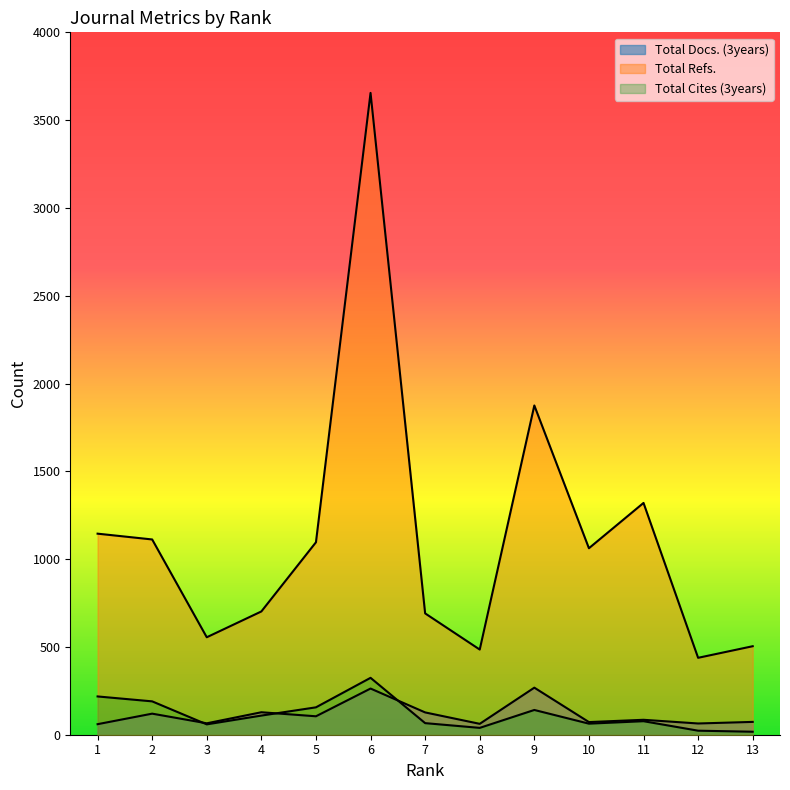

Where is the first local minimum for Total Refs.?

3